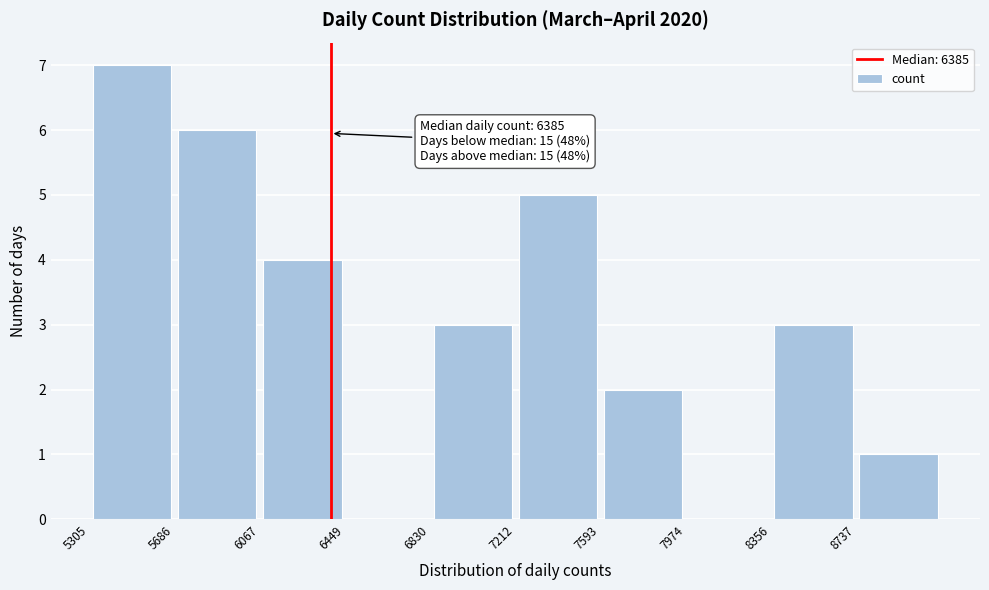

Over which range of the x-axis is the bar tallest?

5300 to 5700